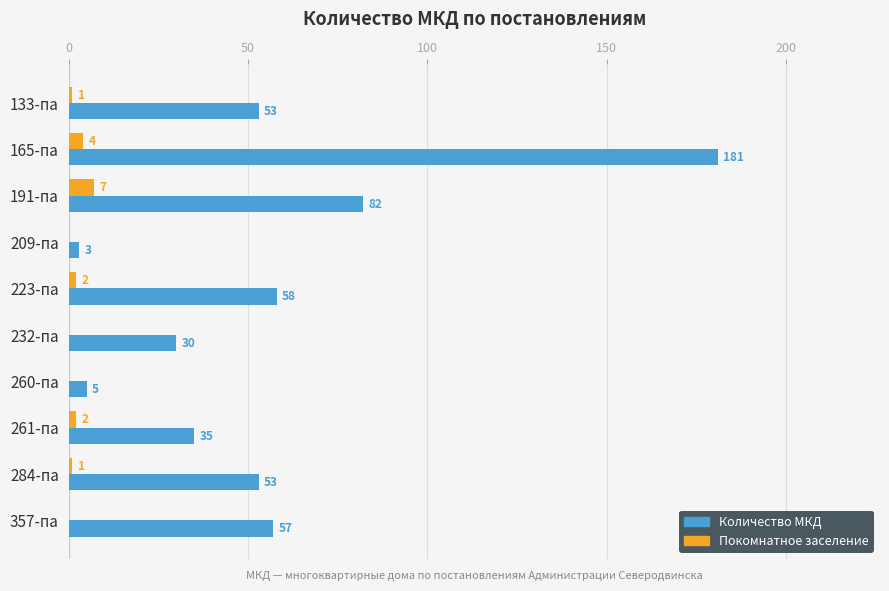

Where is Количество МКД nearest to the value 92?

191-па